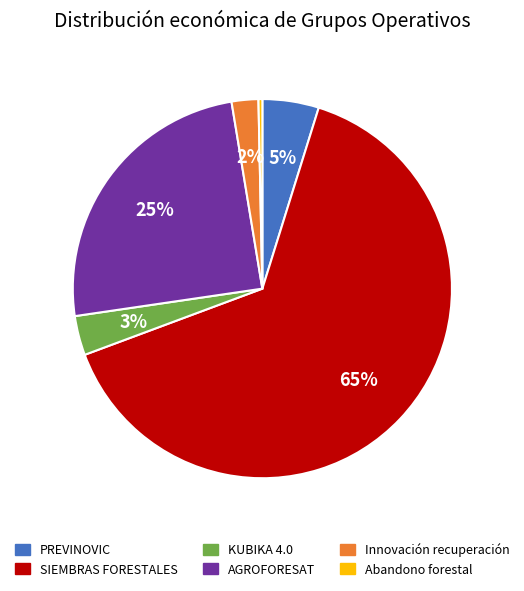

Do PREVINOVIC and AGROFORESAT together represent more than half of the pie?

No